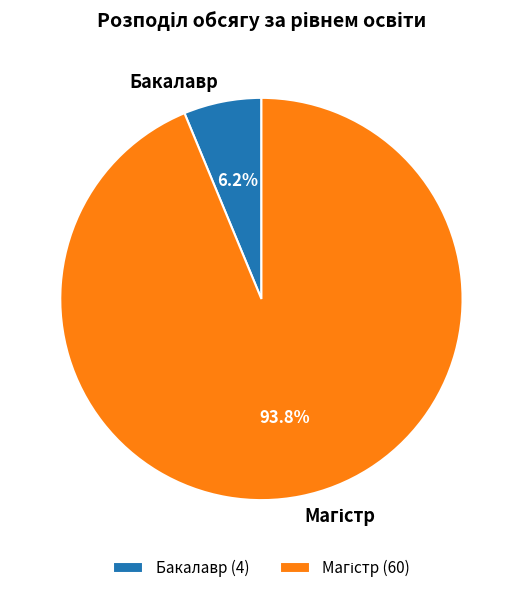

Count the number of slices in the pie.

2